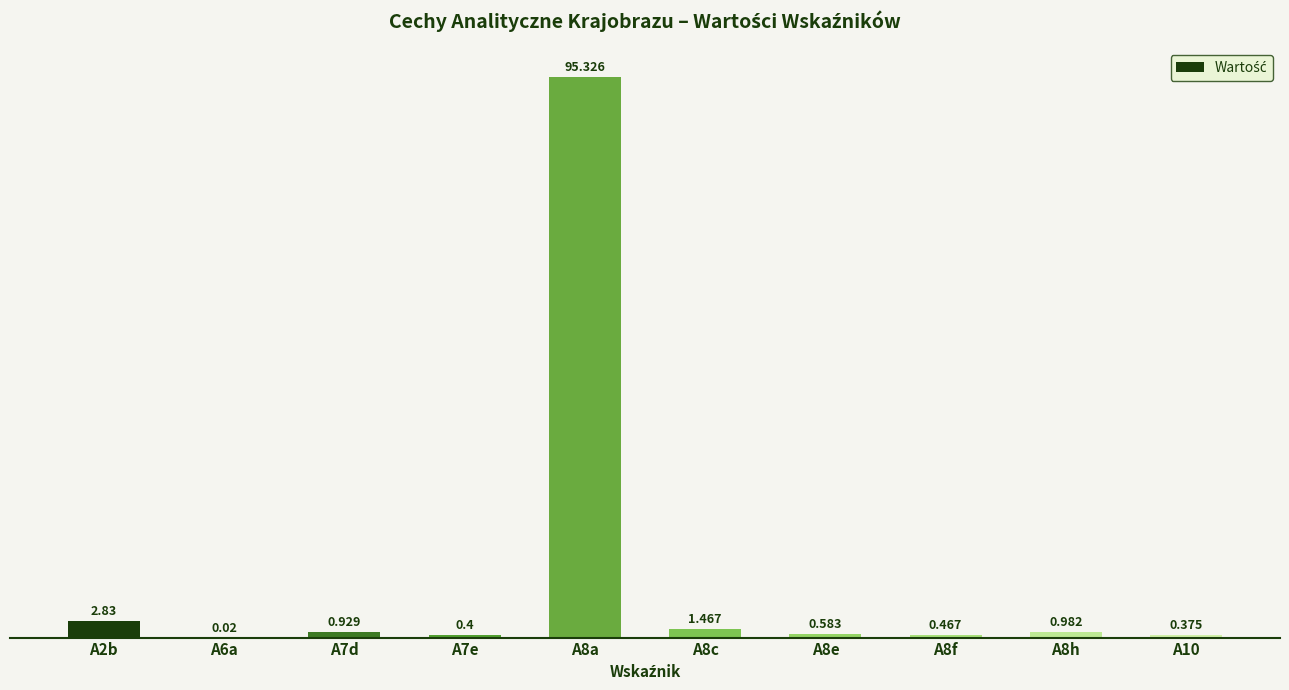

Rank the categories by value from highest to lowest.

A8a, A2b, A8c, A8h, A7d, A8e, A8f, A7e, A10, A6a